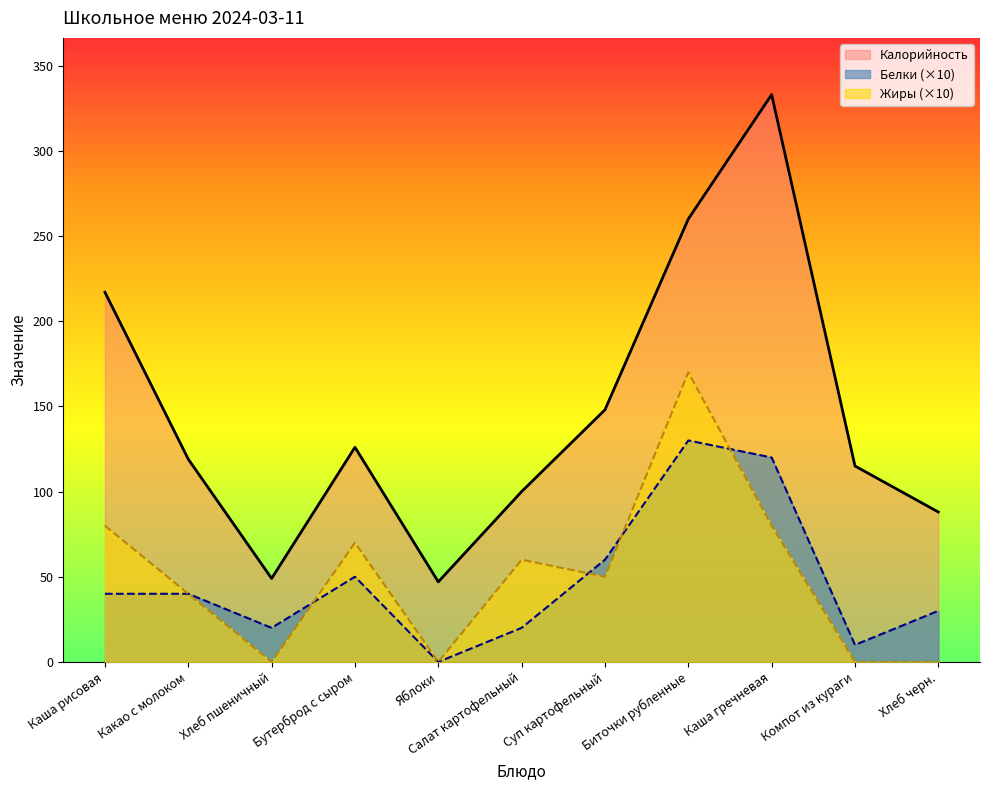

What is the sum of the Белки values at Хлеб пшеничный and Каша гречневая?

140